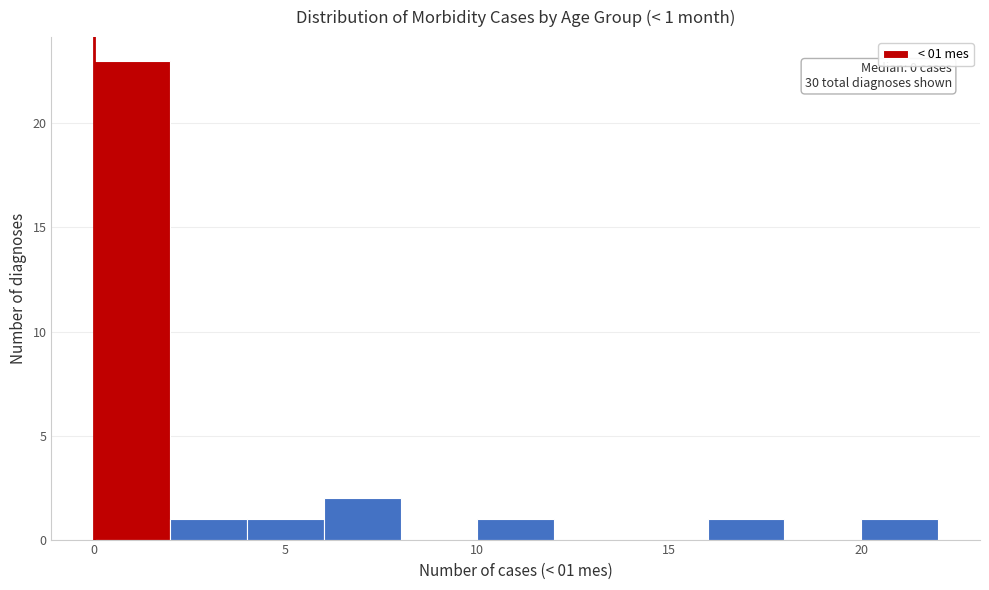

Which range on the x-axis has the tallest bar?

0 to 2